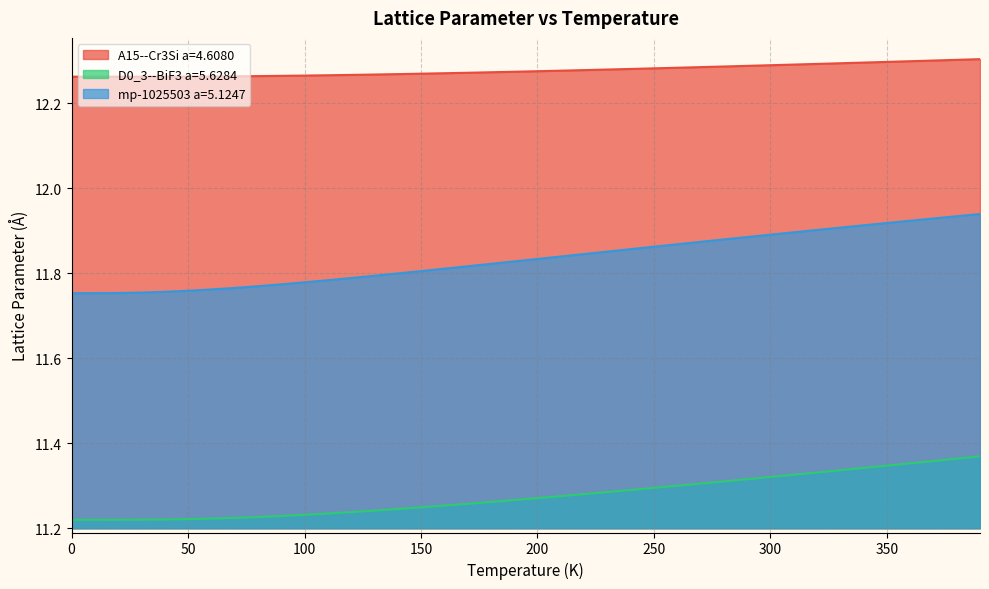

What is the value of the mp-1025503 a=5.1247 point at the 34th from the left?

11.9